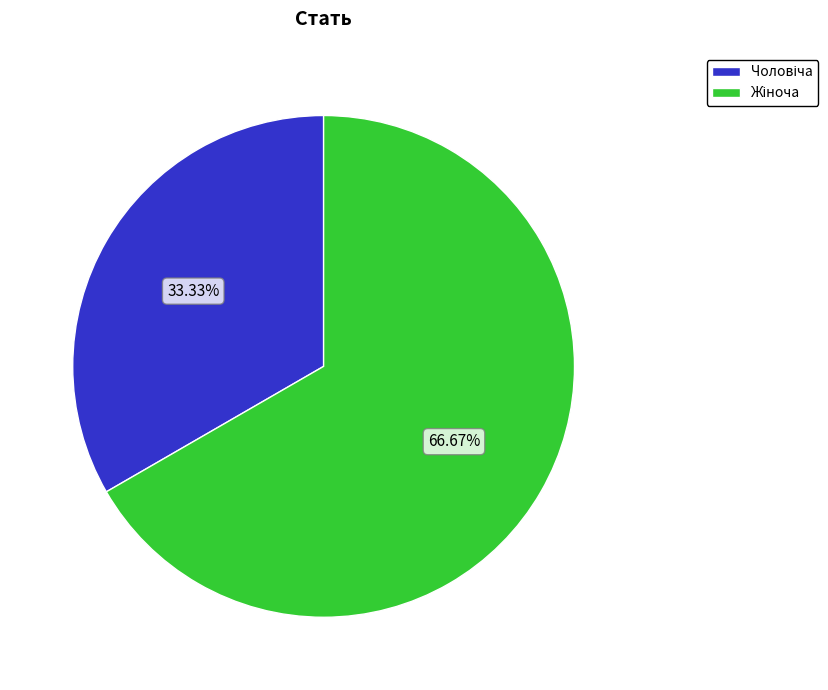

Does any single category account for the majority?

Yes